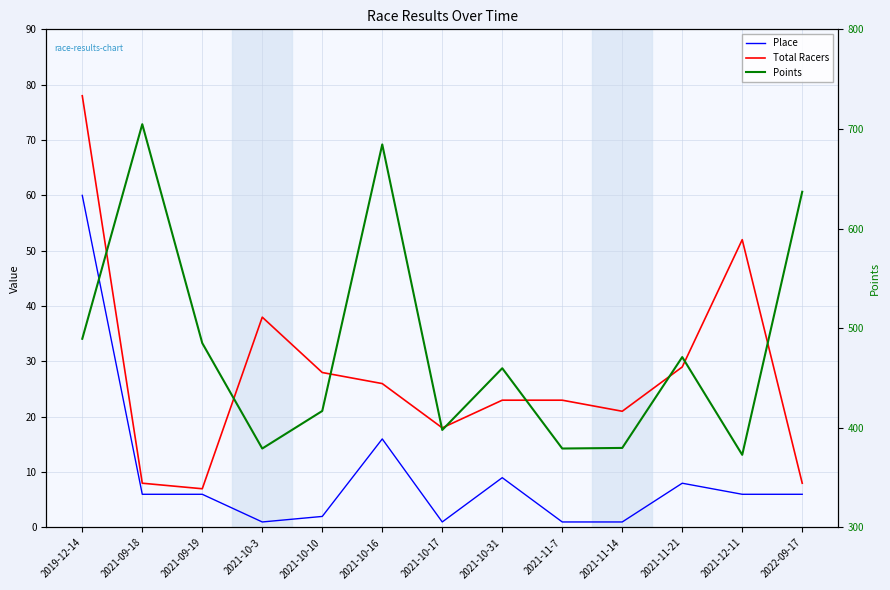

How many lines are shown in the chart?

3